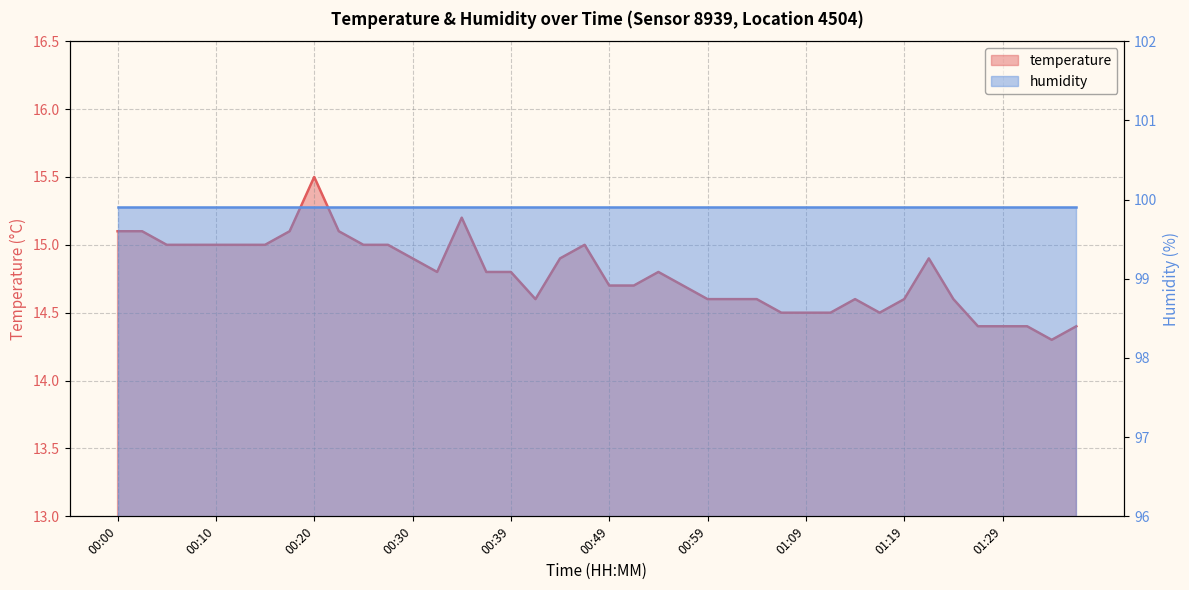

Reading left to right, list all the values displayed in this chart.

00:00=15.1	00:03=15.1	00:05=15.0	00:07=15.0	00:10=15.0	00:12=15.0	00:15=15.0	00:17=15.1	00:20=15.5	00:22=15.1	00:25=15.0	00:27=15.0	00:30=14.9	00:32=14.8	00:34=15.2	00:37=14.8	00:39=14.8	00:42=14.6	00:44=14.9	00:47=15.0	00:49=14.7	00:52=14.7	00:54=14.8	00:57=14.7	00:59=14.6	01:02=14.6	01:04=14.6	01:06=14.5	01:09=14.5	01:11=14.5	01:14=14.6	01:16=14.5	01:19=14.6	01:21=14.9	01:24=14.6	01:26=14.4	01:29=14.4	01:31=14.4	01:34=14.3	01:36=14.4